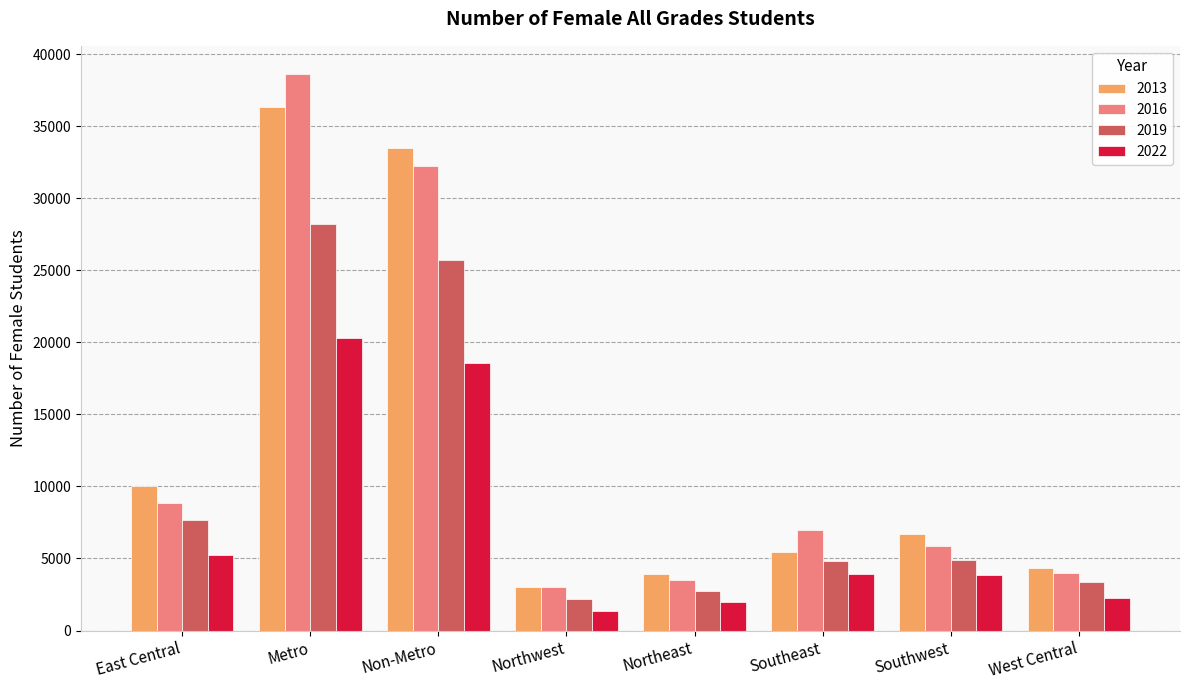

What is the difference between the maximum and second lowest values in the 2019 series?

25456